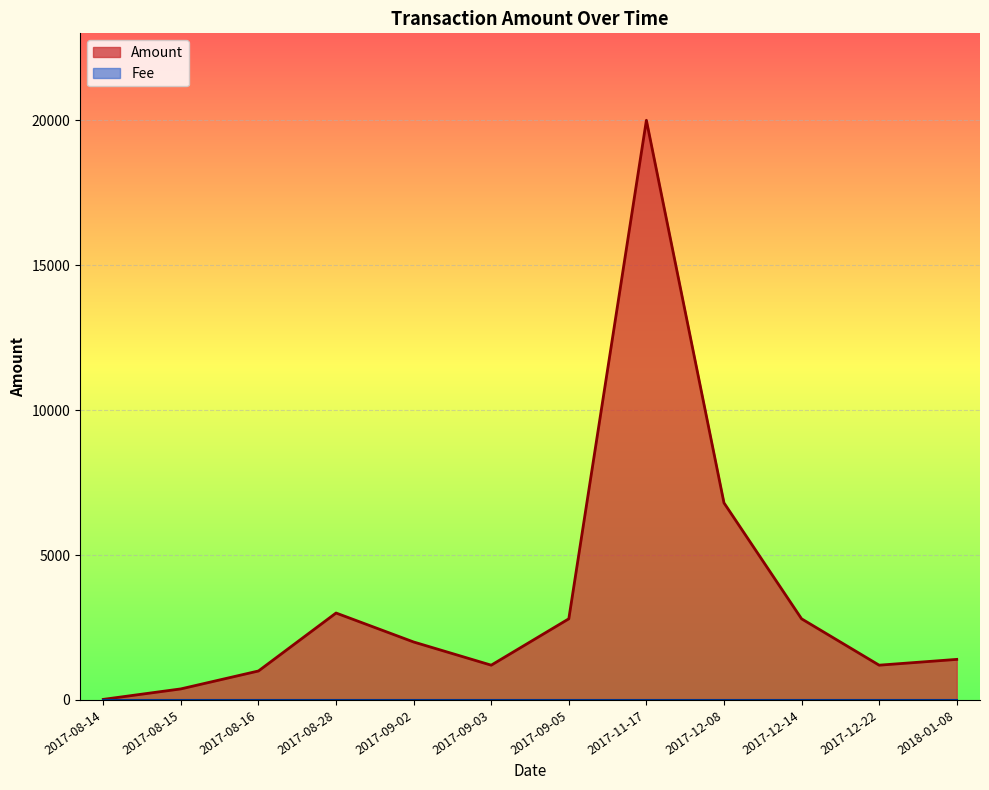

What is the sum of the Fee values at 2017-08-28 and 2017-08-16?

2